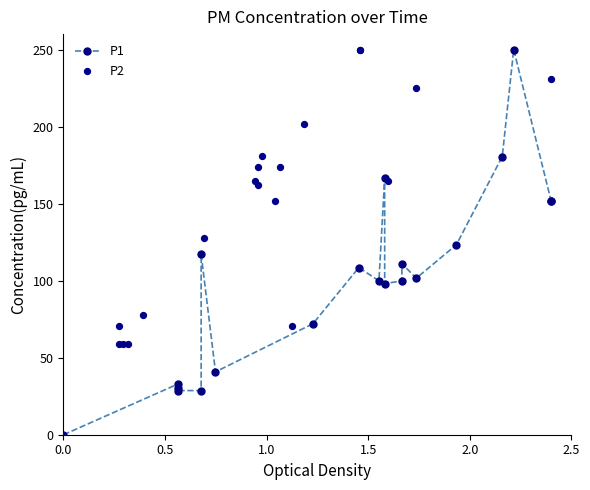

Which series contains the highest Y value?

P1